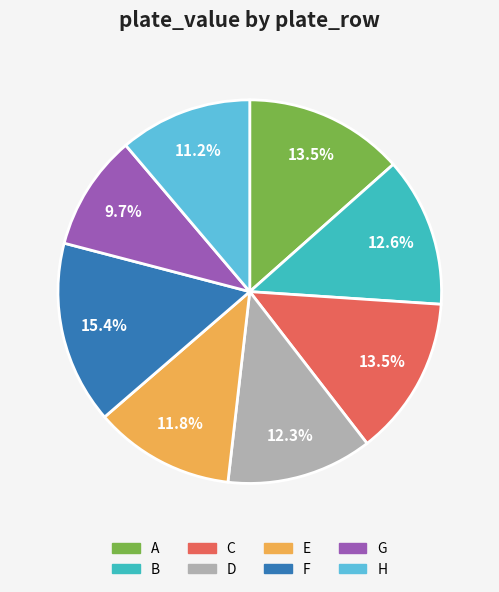

Which category has the smallest portion of the pie?

G